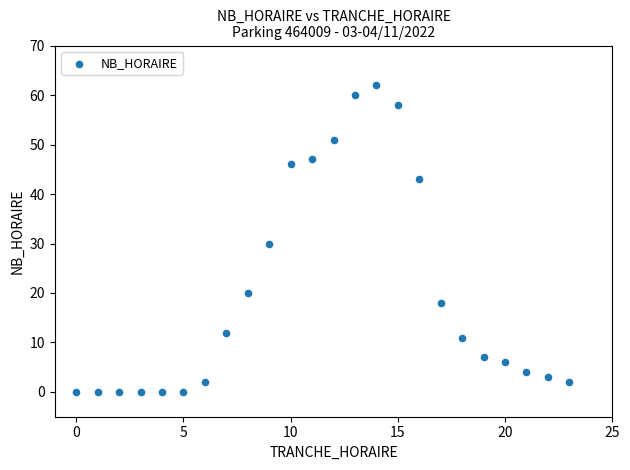

What is the range of X values (max minus min)?

23